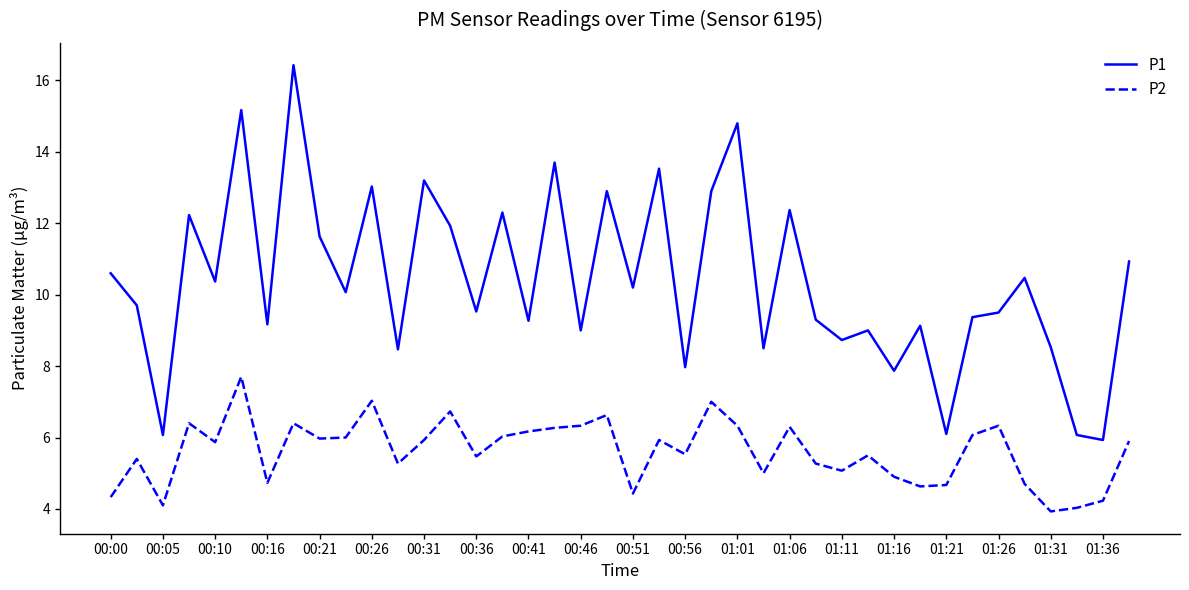

Which series has the largest total across all categories?

P1